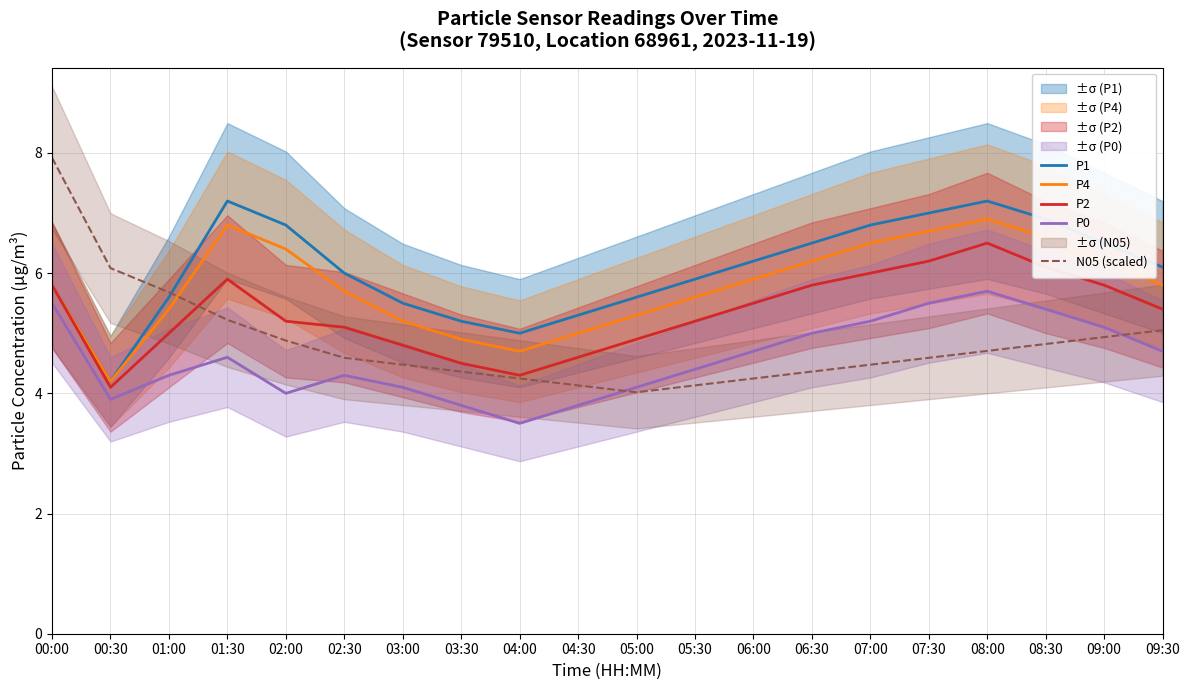

The value of P4 at 02:30 is 8.6. True or false?

False